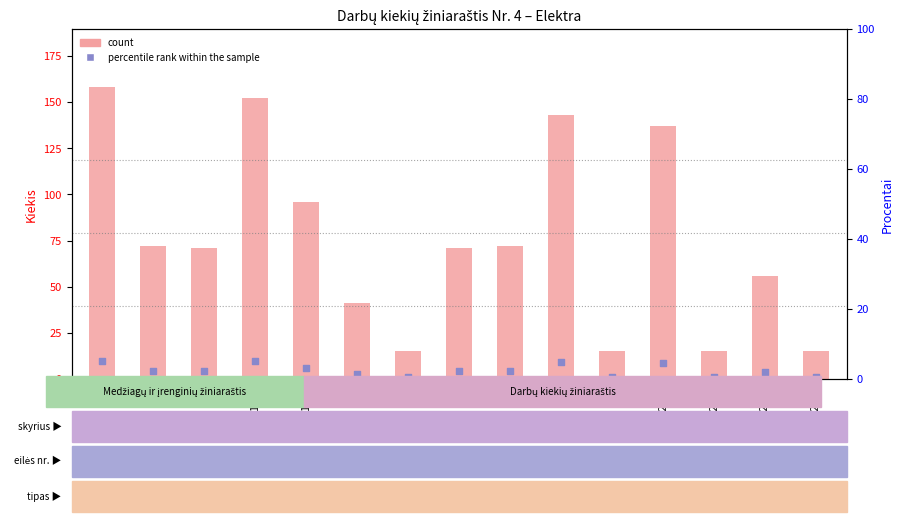

Which series has the largest total across all categories?

count